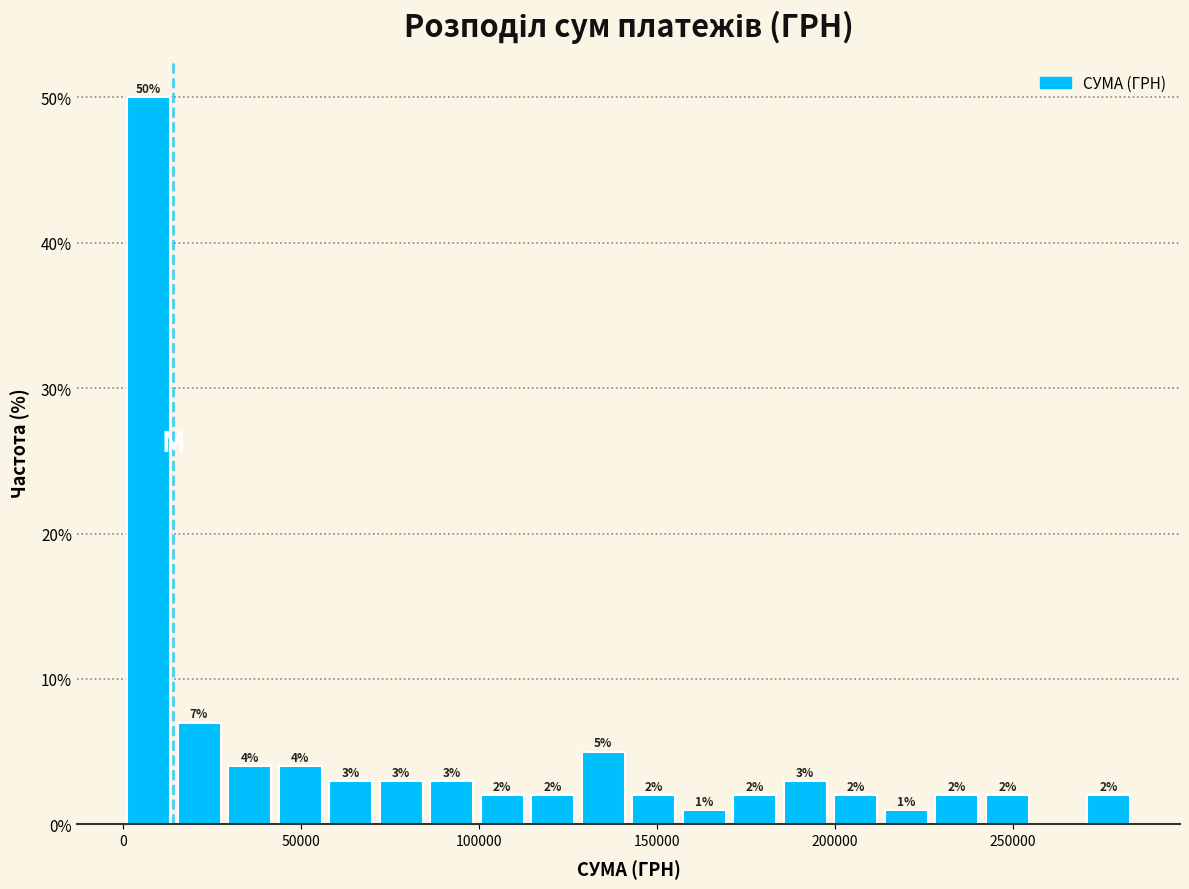

Read against the x-axis, roughly where is the centre of the tallest bar?

5000